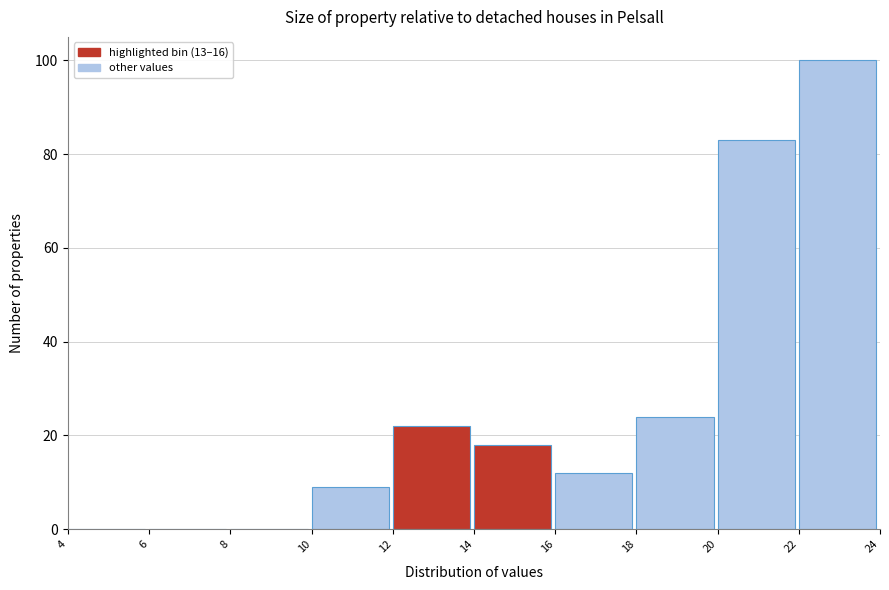

Reading left to right, transcribe this chart: for each bar, give the range it covers on the x-axis and its height. The values are not printed on the chart, so give them approximately, as read against the axis.

4 to 6: 0
6 to 8: 0
8 to 10: 0
10 to 12: 10
12 to 14: 22
14 to 16: 18
16 to 18: 12
18 to 20: 24
20 to 22: 84
22 to 24: 100